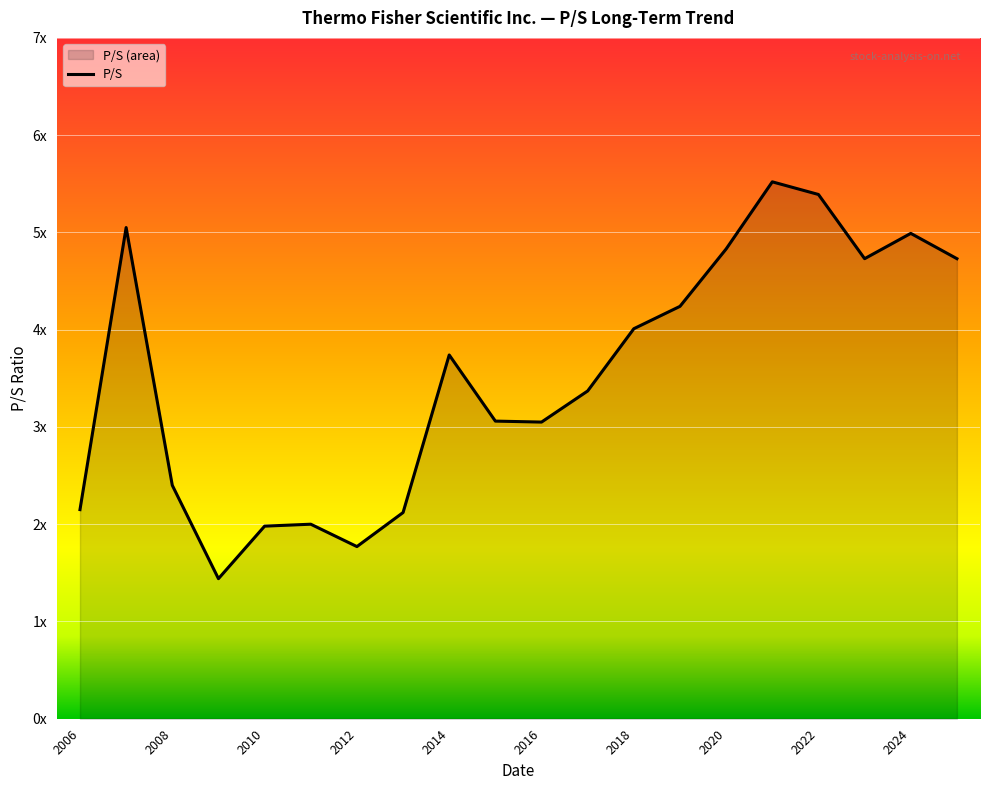

What is the value of the 15th point from the left?

4.8